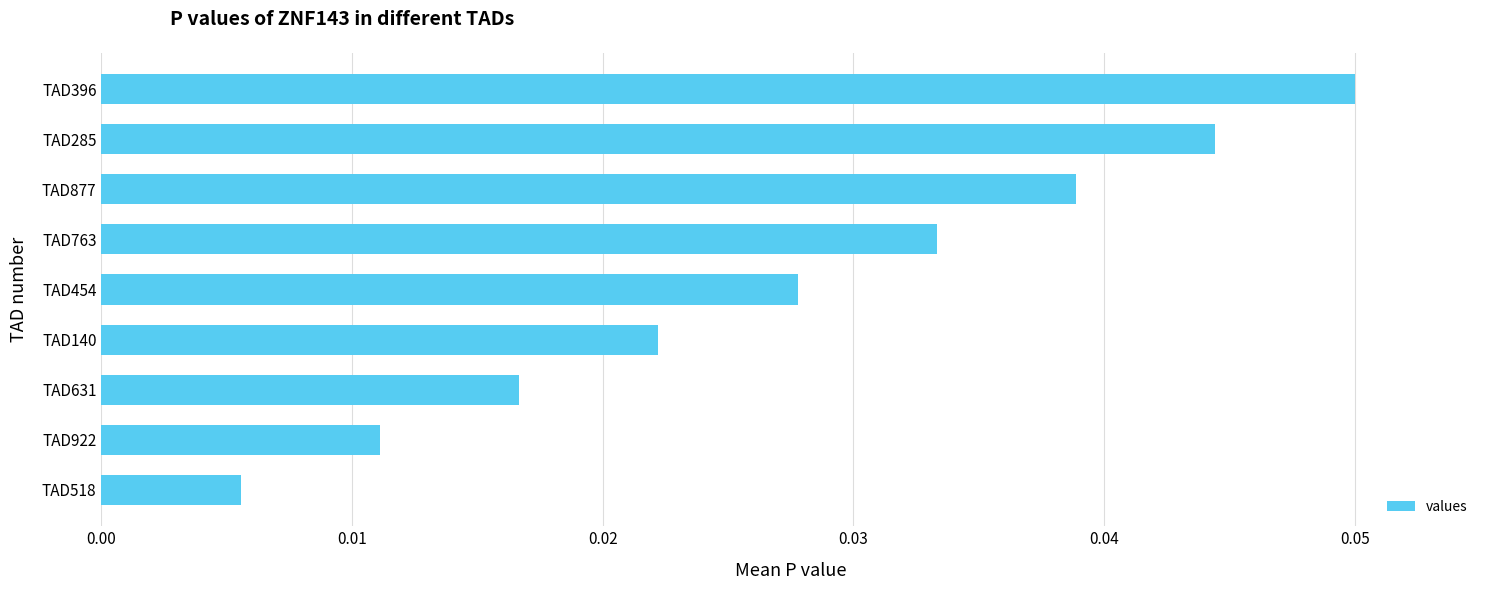

Where is the data nearest to the value 0?

TAD518